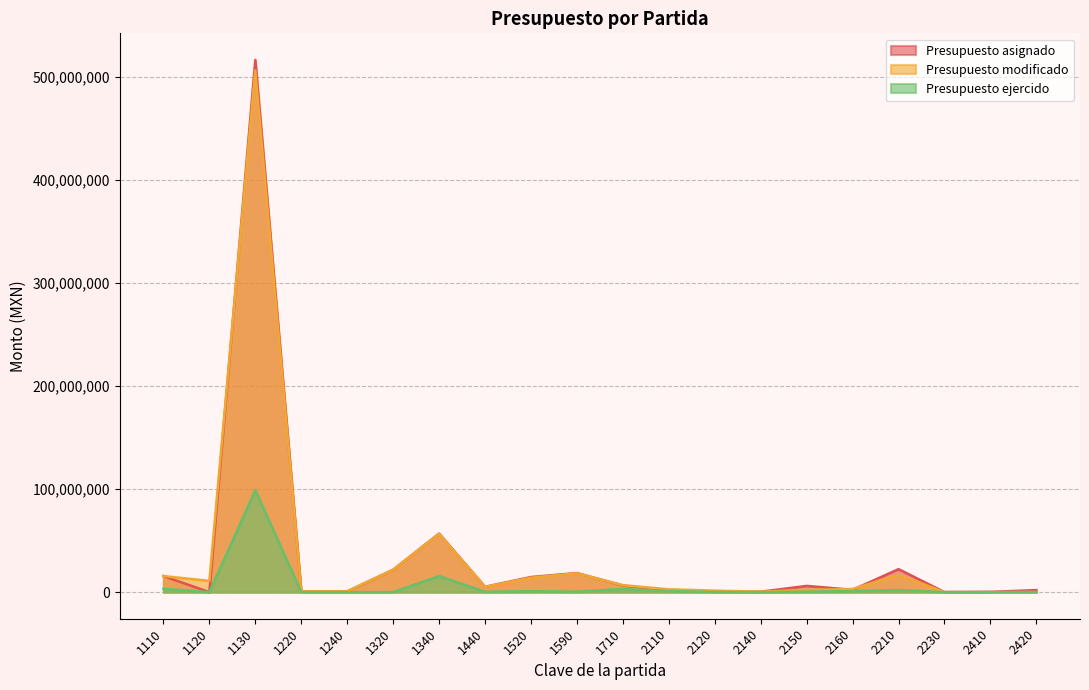

What is the highest value of the Presupuesto ejercido series?

99044029.7